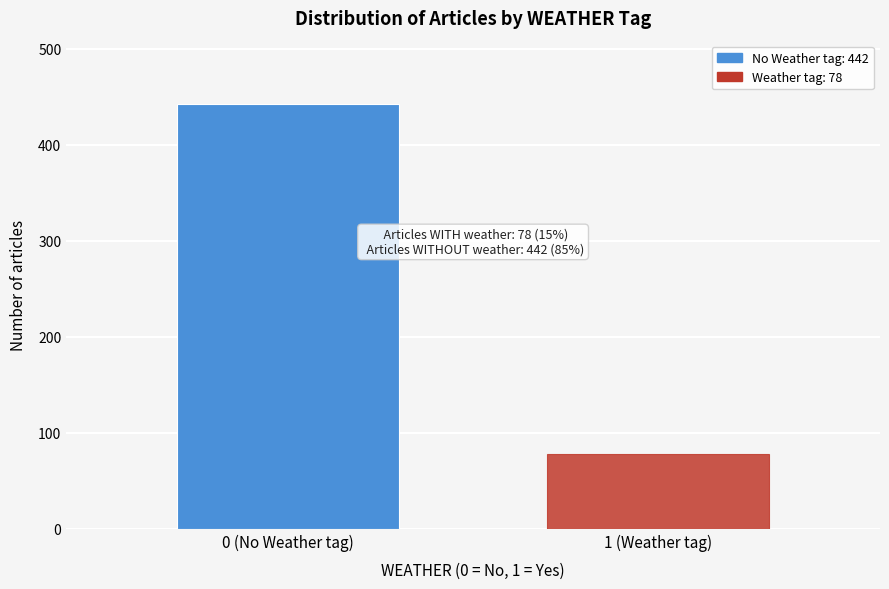

Reading left to right, transcribe all the data shown in this chart.

442	78